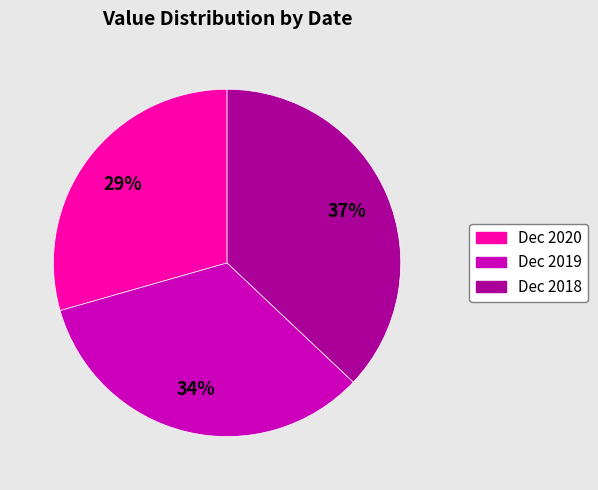

What percentage is the Dec 2020 slice, to the nearest percent?

29%